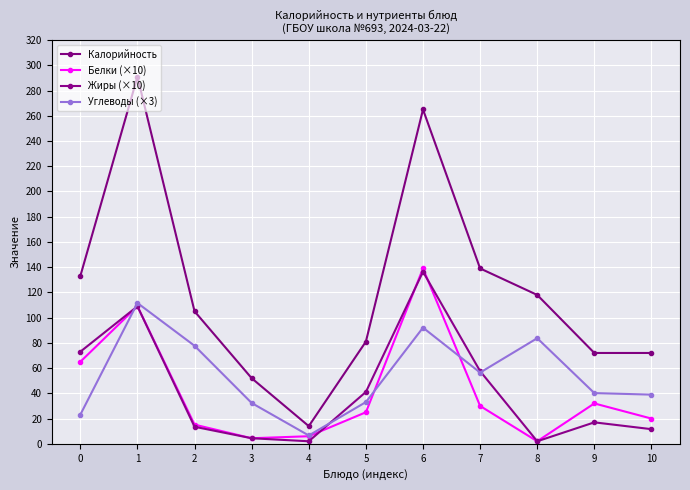

What is the minimum value for Углеводы (×3)?

6.6